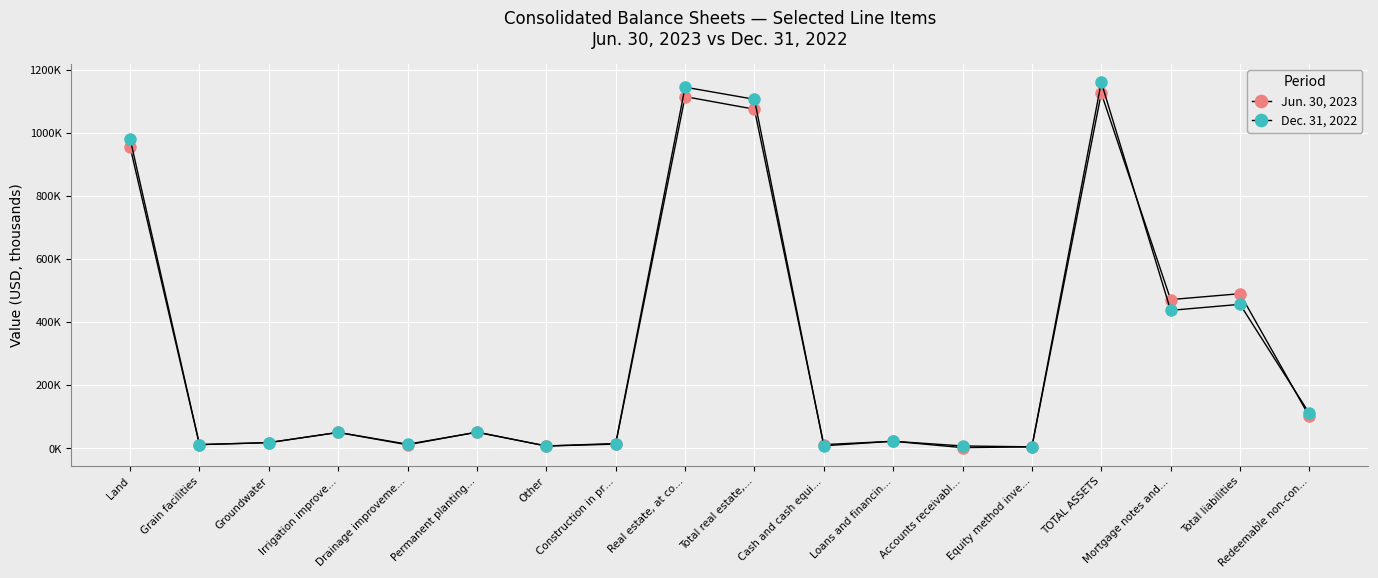

Is this an area chart (filled region under the line)?

No